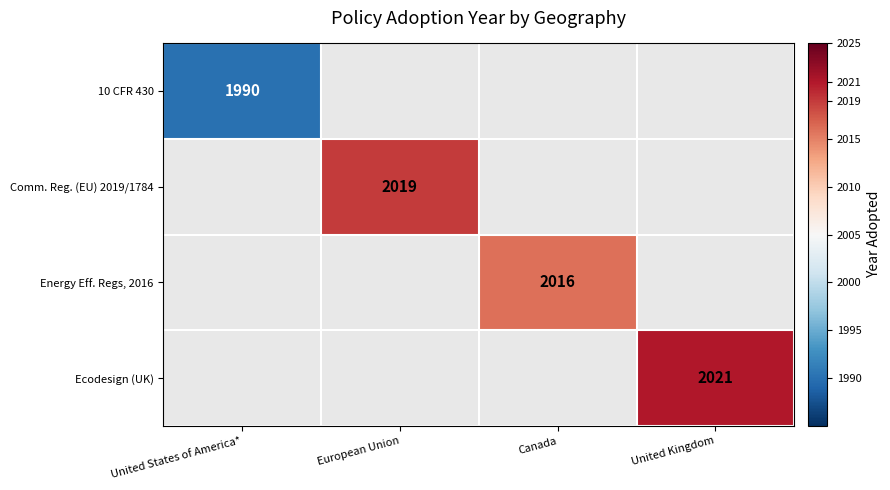

What is the minimum value shown in the chart?

1990.0